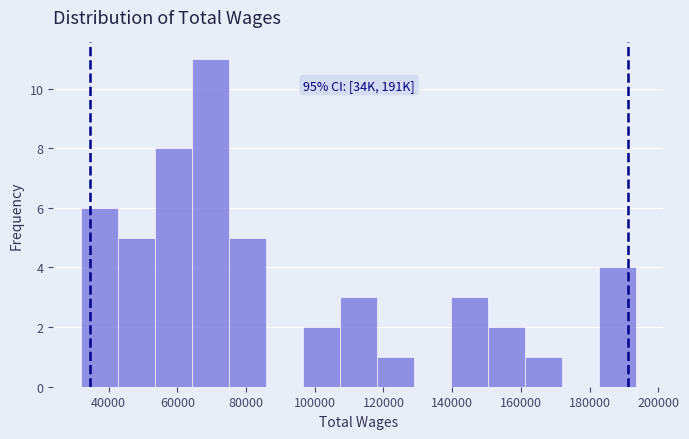

Which range on the x-axis has the tallest bar?

64000 to 76000